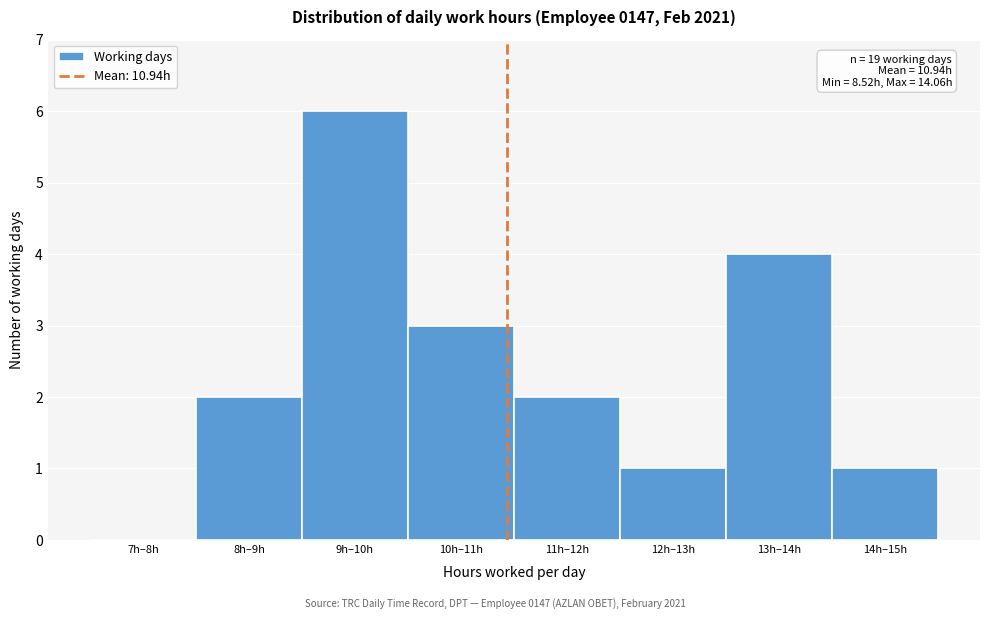

Reading left to right, extract all data points from this chart.

7h–8h=0	8h–9h=2	9h–10h=6	10h–11h=3	11h–12h=2	12h–13h=1	13h–14h=4	14h–15h=1